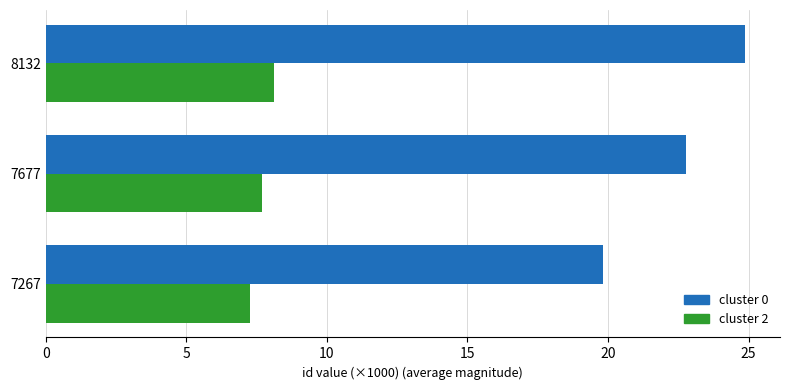

What is the maximum value for cluster 0?

24.9